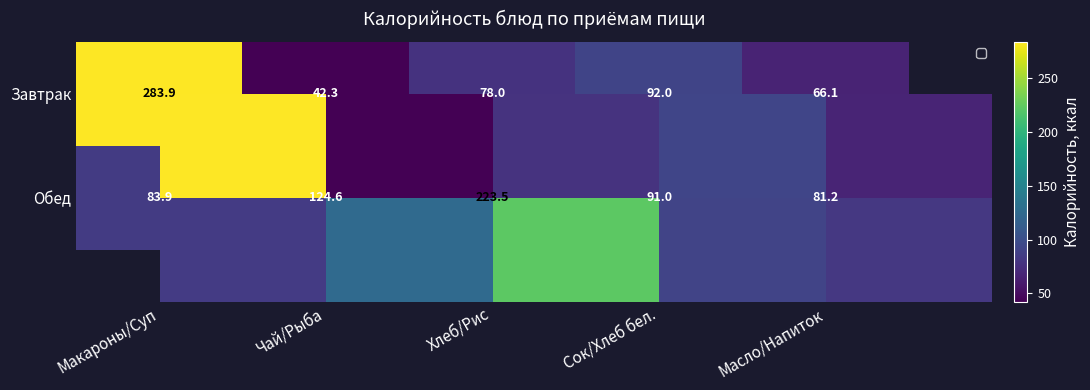

How many data points in Завтрак are above 78?

2